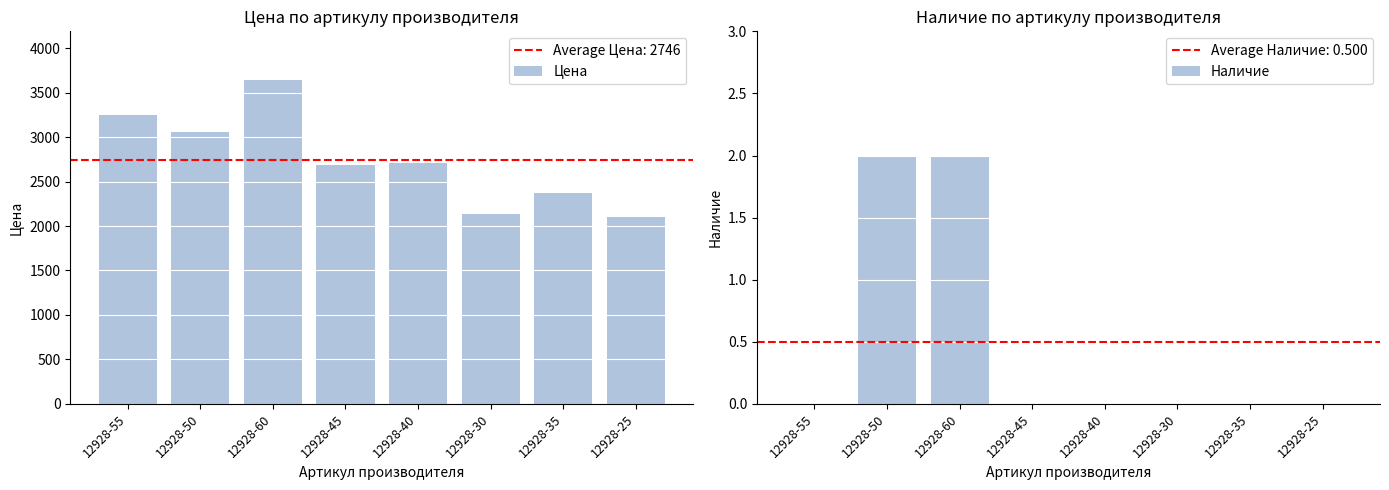

True or false: Наличие has a value of -1 at 12928-45.

False